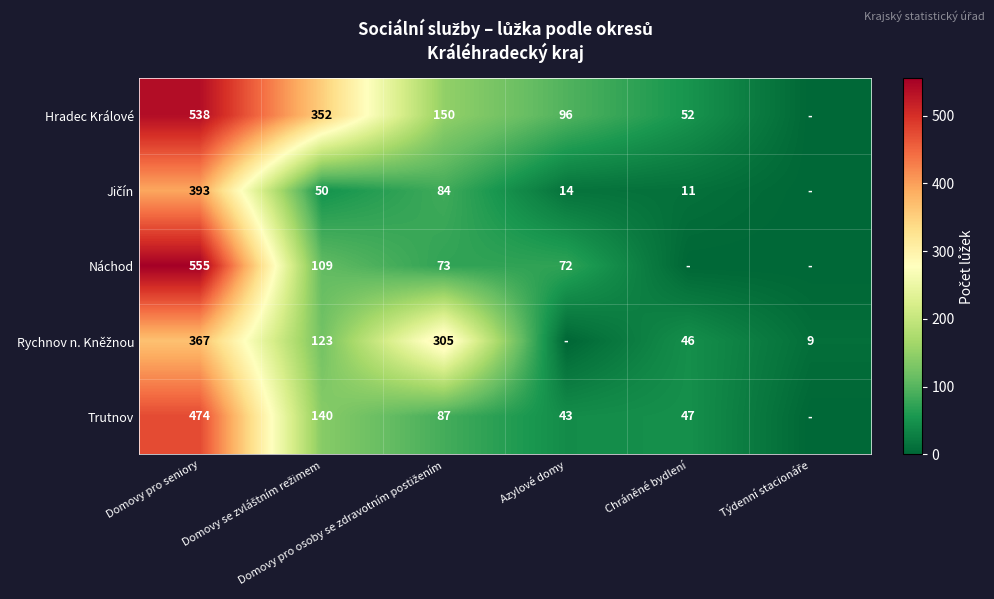

How many positive values does the Náchod series have?

4